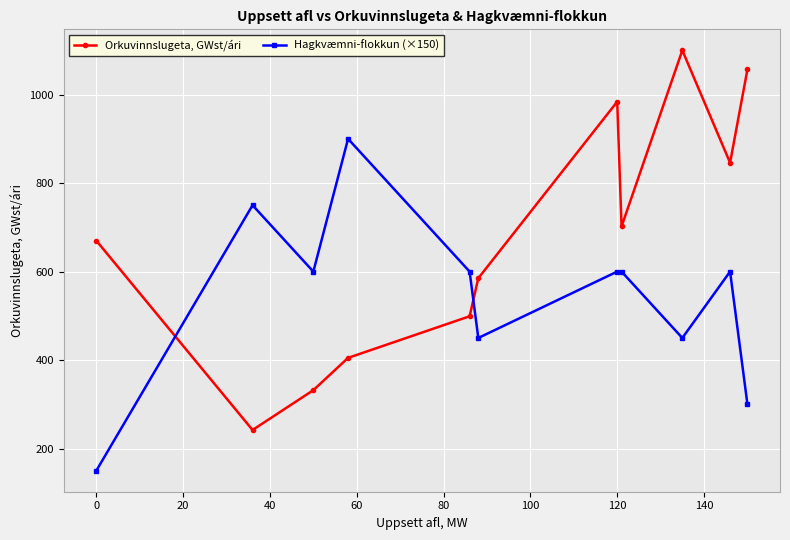

Rank the series by their average value, from highest to lowest.

Orkuvinnslugeta, GWst/ári, Hagkvæmni-flokkun (×150)